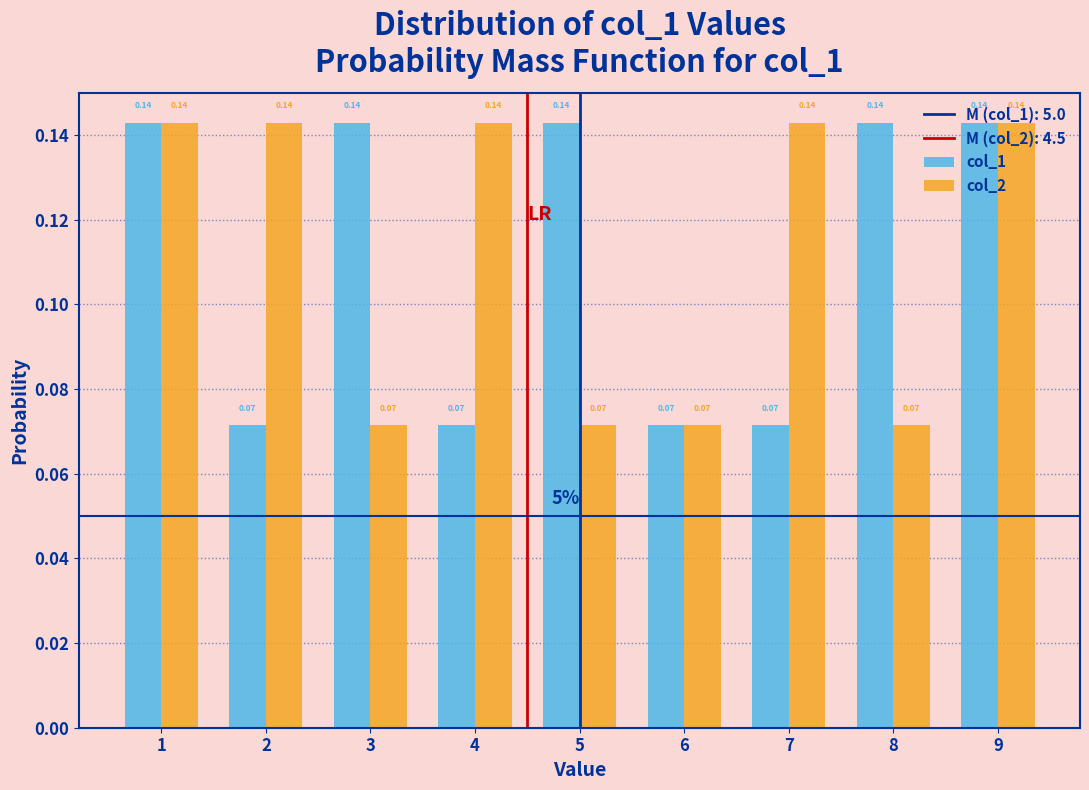

What is the total value across all series at 1?

0.3